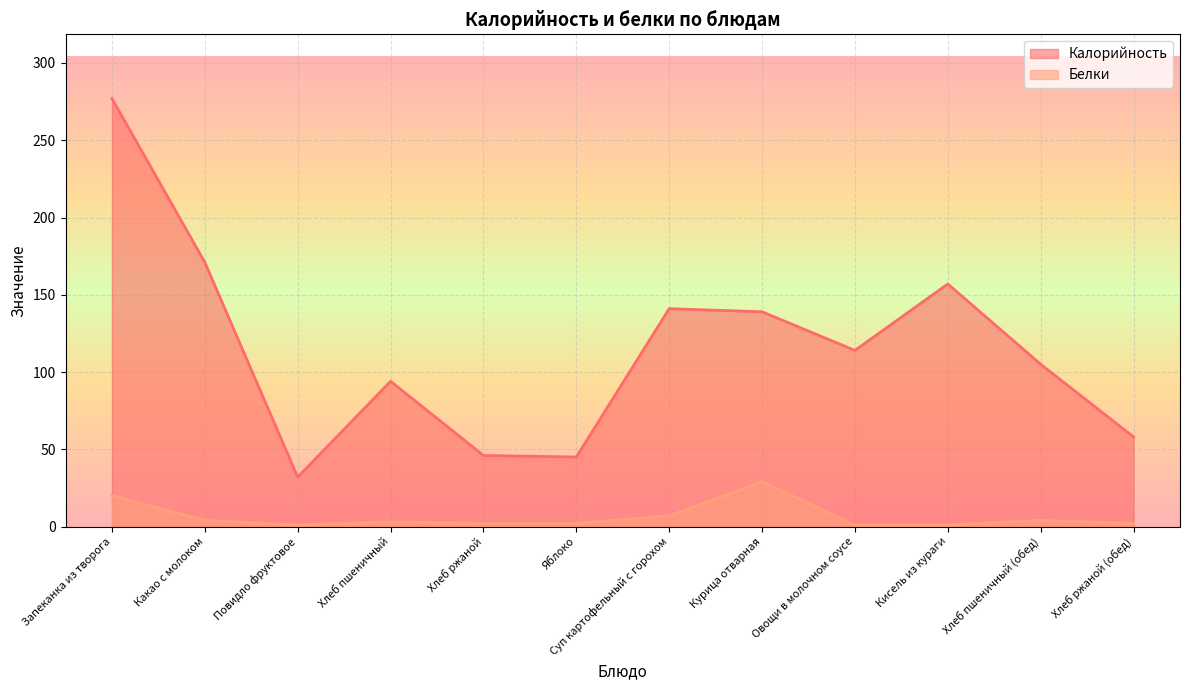

What is the difference between the second highest and second lowest values in the Белки series?

19